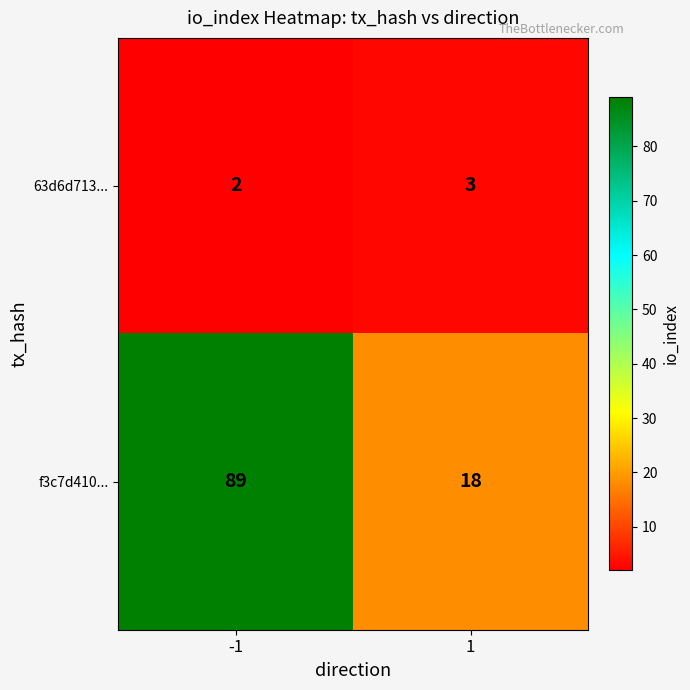

The value of 63d6d713... at 1 is 1. True or false?

False